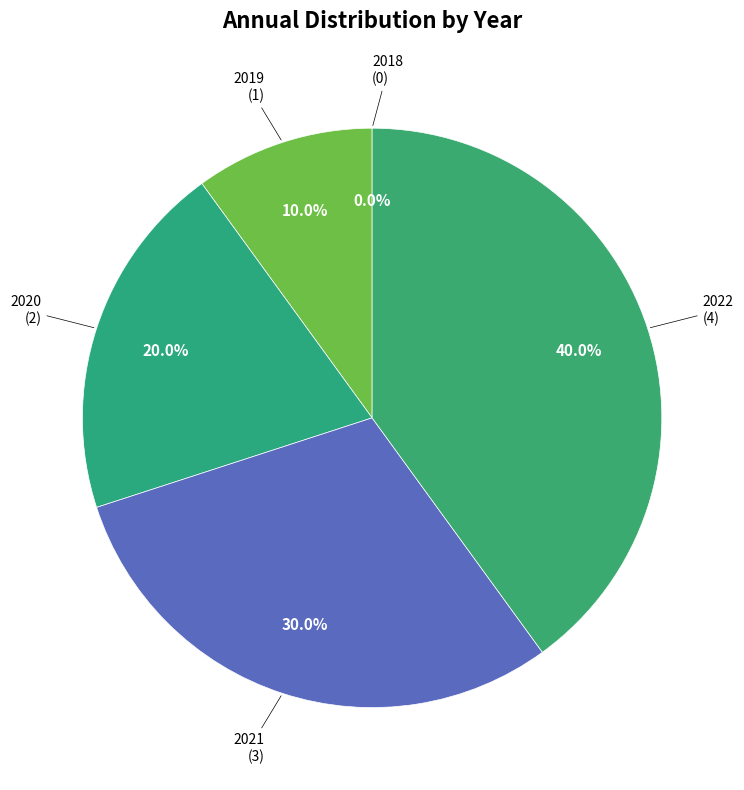

To the nearest percent, what portion does 2022 represent?

40%